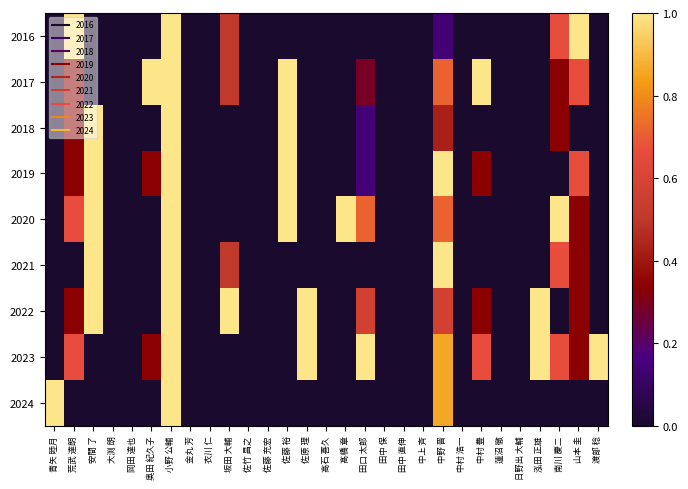

At which category is the sum across all series the highest?

小野 公輔